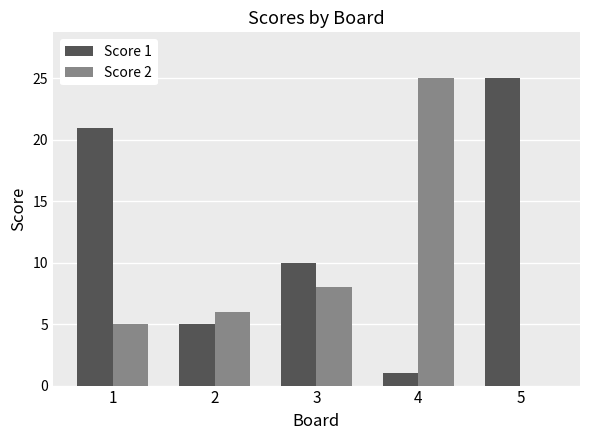

What is the greatest value displayed?

25